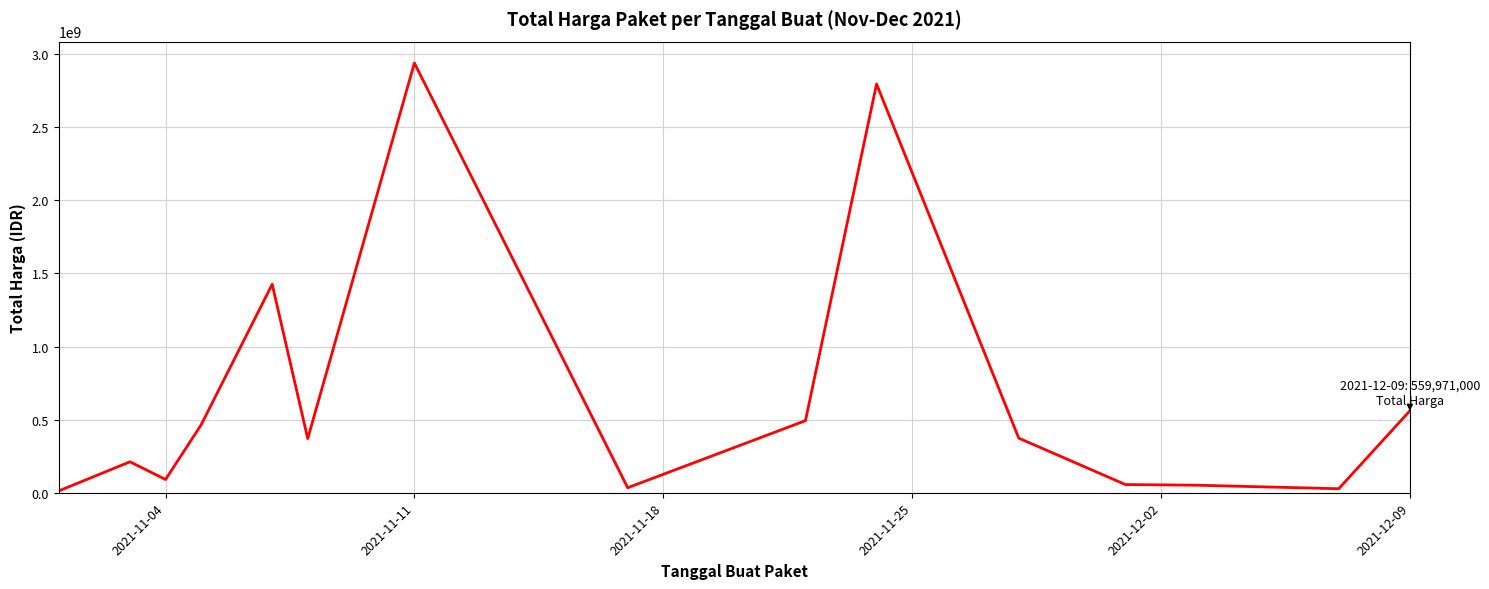

What is the difference between the maximum and minimum values?

2926765740